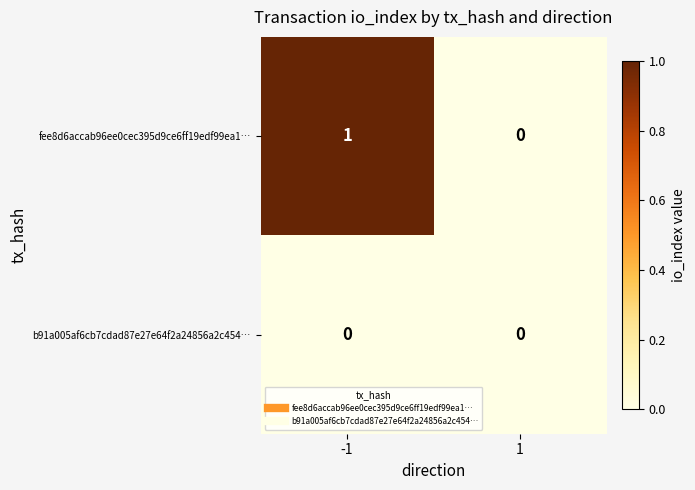

Between -1 and 1, which series saw the biggest shift?

fee8d6accab96ee0cec395d9ce6ff19edf99ea1…